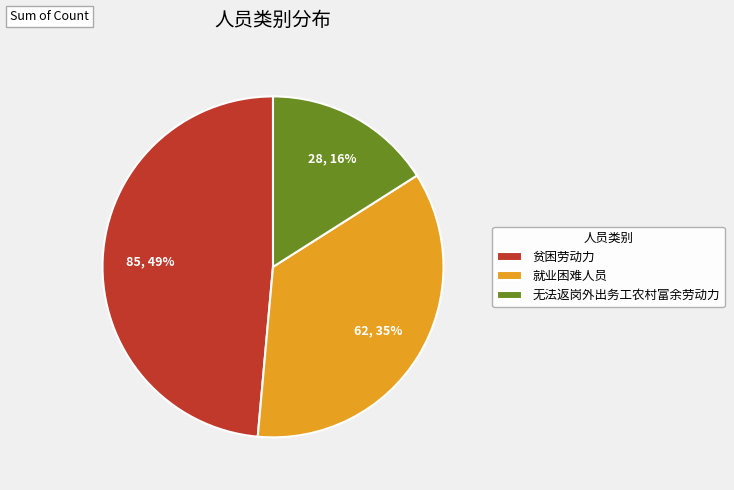

Do 贫困劳动力 and 无法返岗外出务工农村富余劳动力 together represent more than half of the pie?

Yes